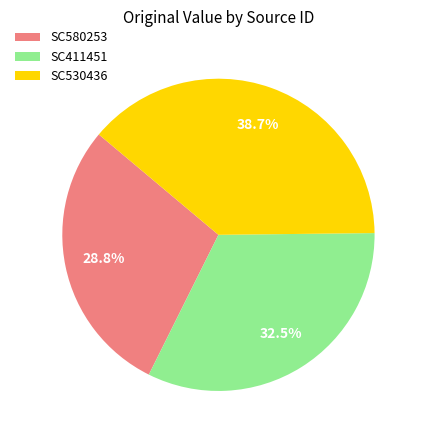

Does any single category account for the majority?

No